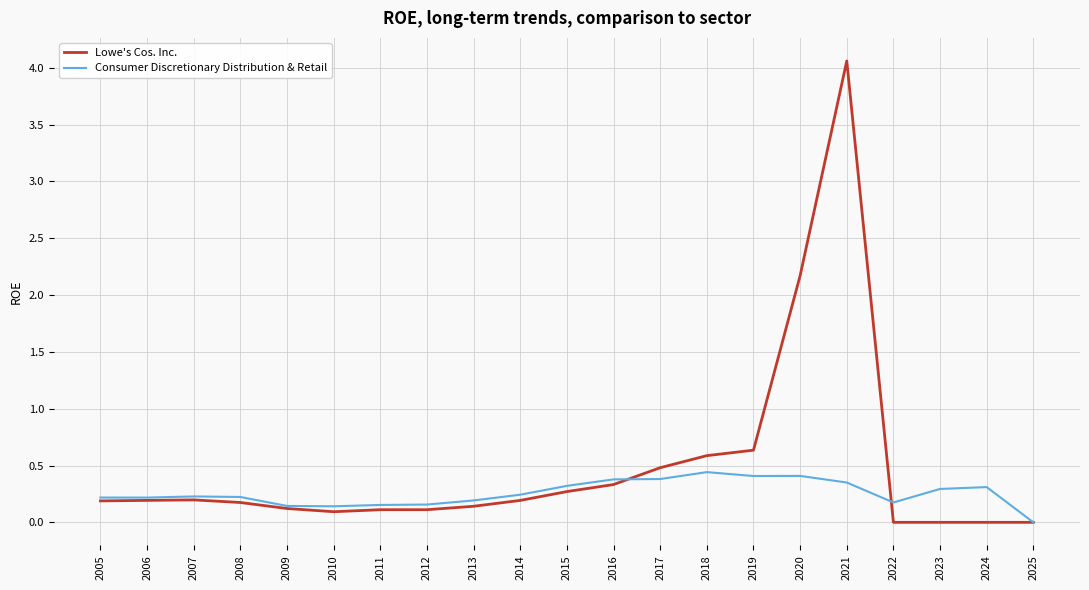

Is it true that Consumer Discretionary Distribution & Retail equals 0.1 at 2009?

True